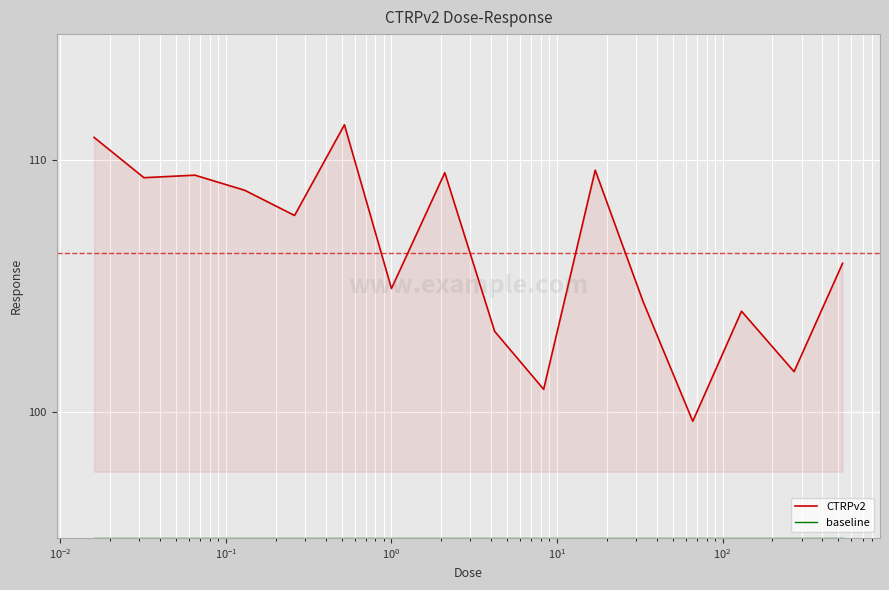

Which series has the largest total across all categories?

CTRPv2